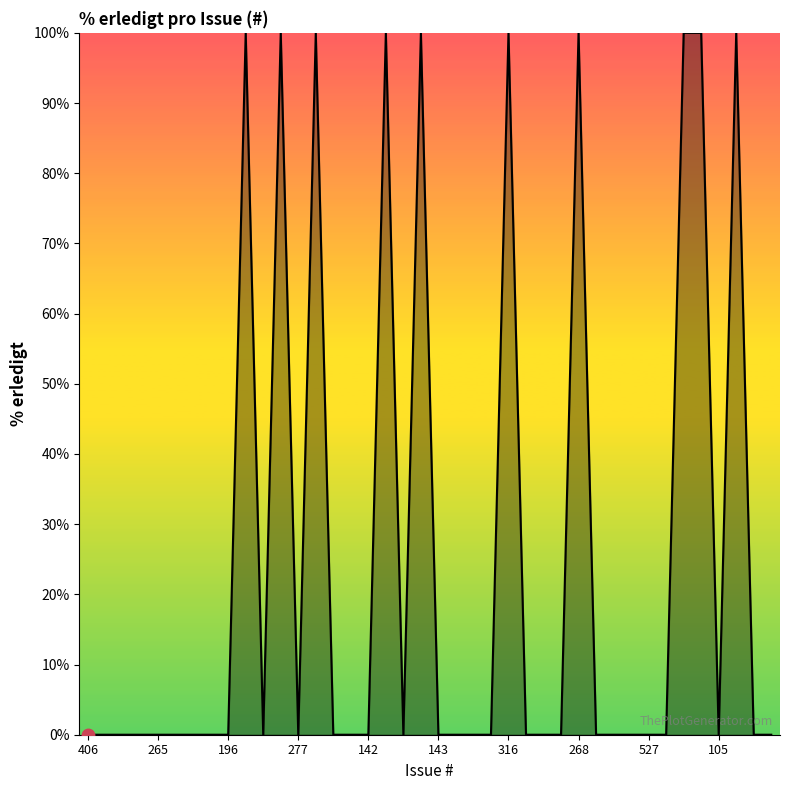

What is the maximum value shown in the chart?

100